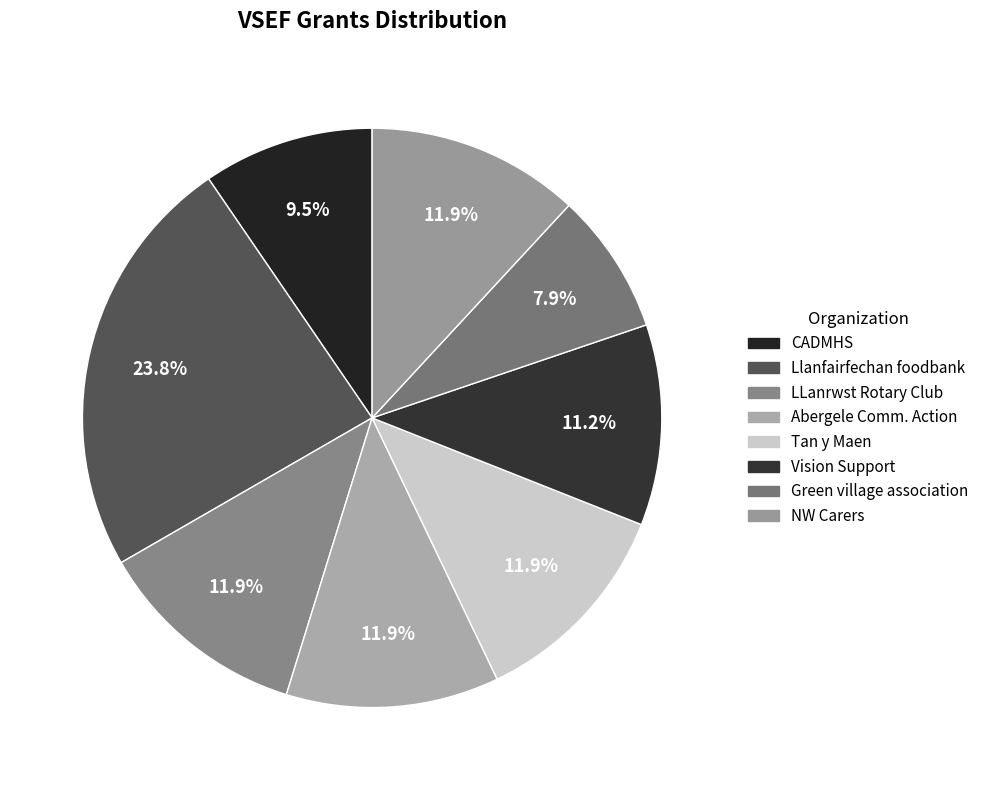

What percentage is NOT represented by Vision Support?

88.8%